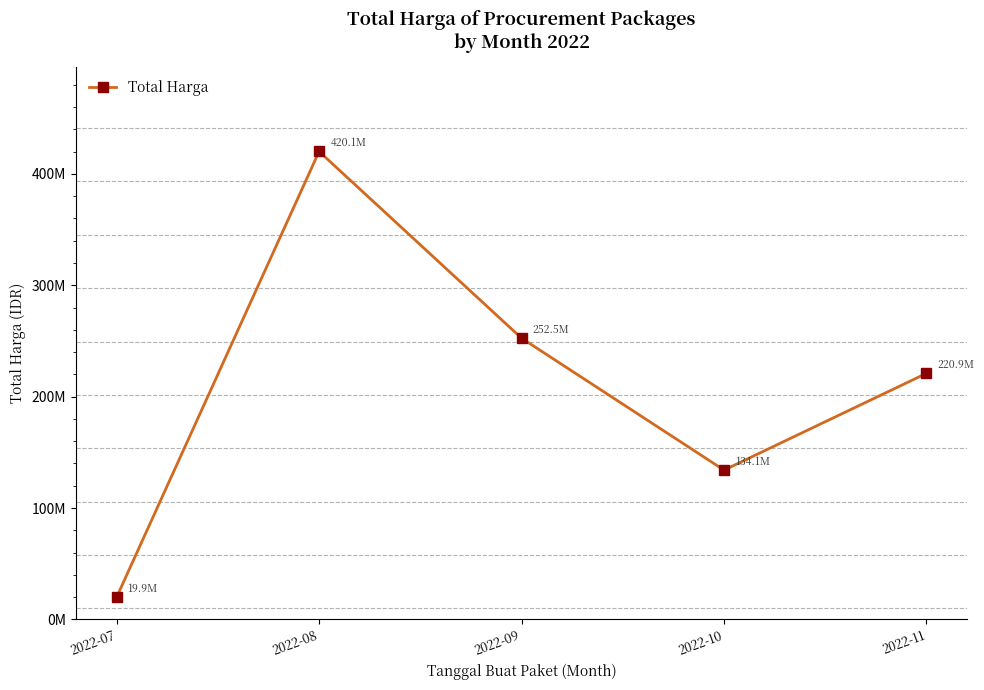

What is the average value?

209499000